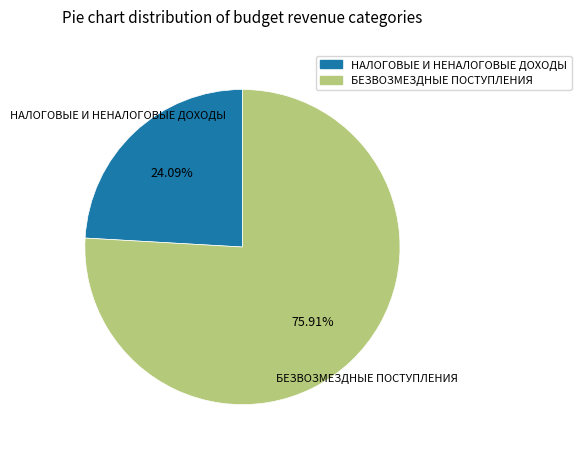

Approximately how many times larger is the value at БЕЗВОЗМЕЗДНЫЕ ПОСТУПЛЕНИЯ compared to НАЛОГОВЫЕ И НЕНАЛОГОВЫЕ ДОХОДЫ?

3.2